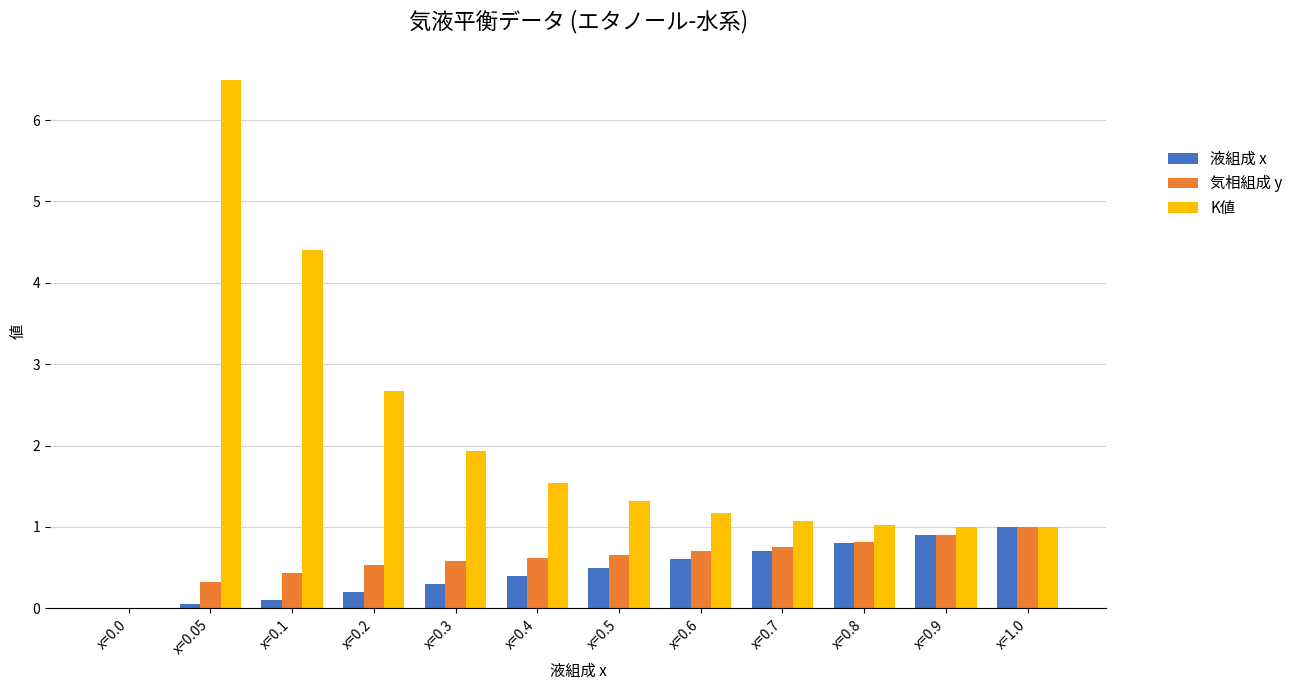

What are all the series names shown in the legend?

液組成 x, 気相組成 y, K値